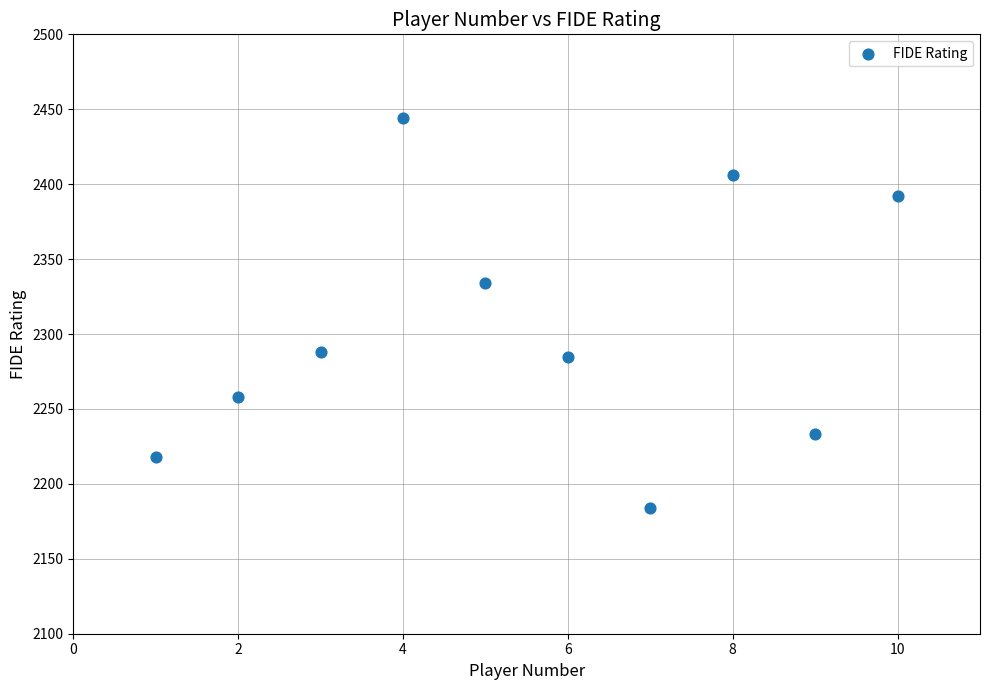

What is the average X value?

6